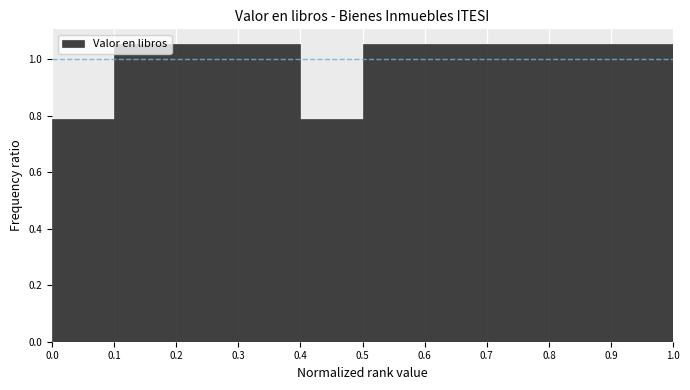

Reading left to right, list every bar in this chart as the range it spans on the x-axis followed by its height. The values are not printed on the chart, so give them approximately, as read against the axis.

0.0 to 0.1: 0.78
0.1 to 0.2: 1.06
0.2 to 0.3: 1.06
0.3 to 0.4: 1.06
0.4 to 0.5: 0.78
0.5 to 0.6: 1.06
0.6 to 0.7: 1.06
0.7 to 0.8: 1.06
0.8 to 0.9: 1.06
0.9 to 1.0: 1.06